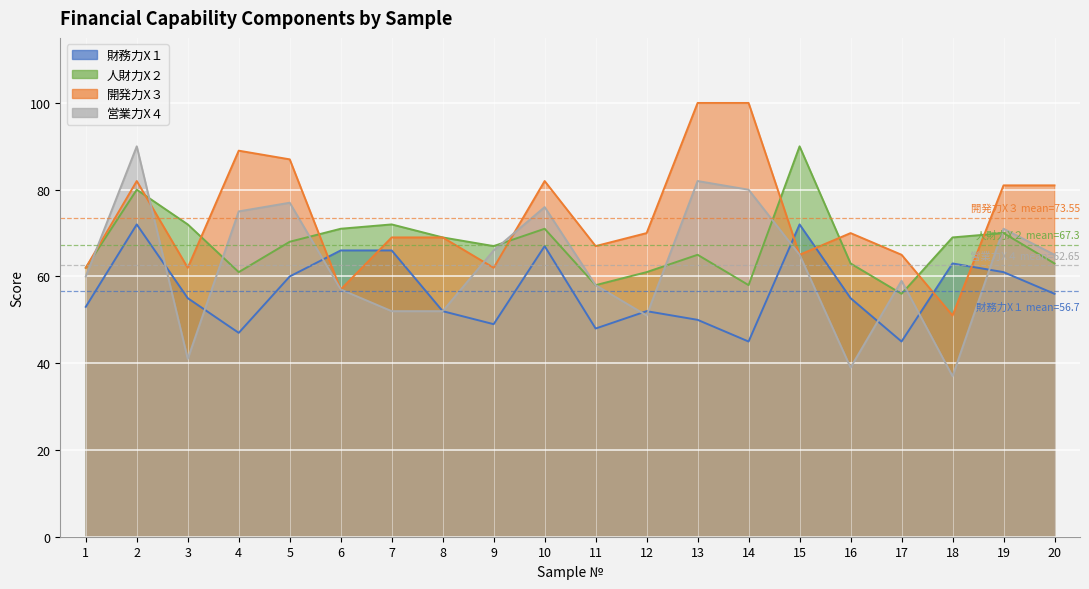

Between which two adjacent categories do 営業力X４ and 開発力X３ first intersect?

1 and 2